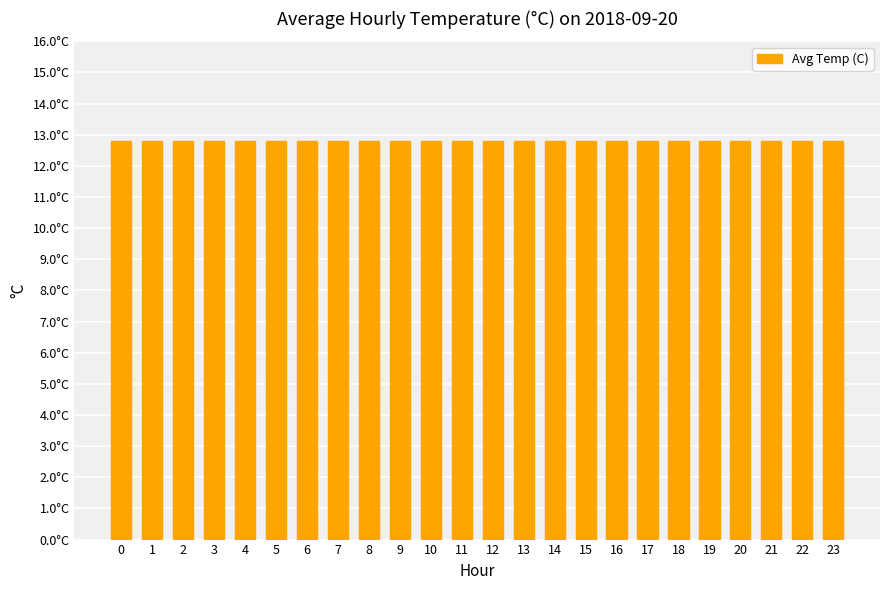

Which category has the highest value across all series?

1